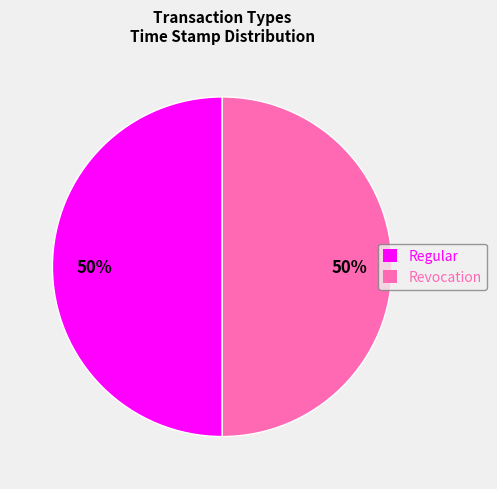

Do Regular and Revocation together represent more than half of the pie?

Yes